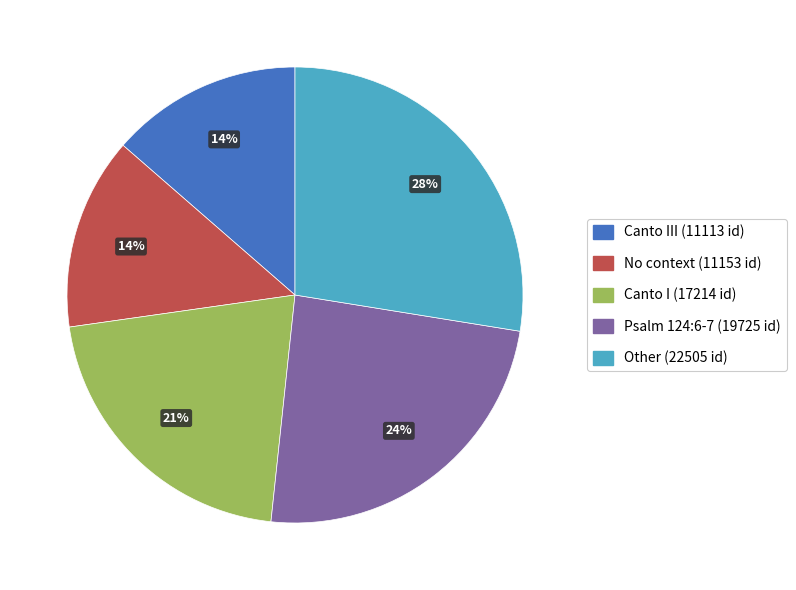

To the nearest percent, what is the average slice percentage?

20%